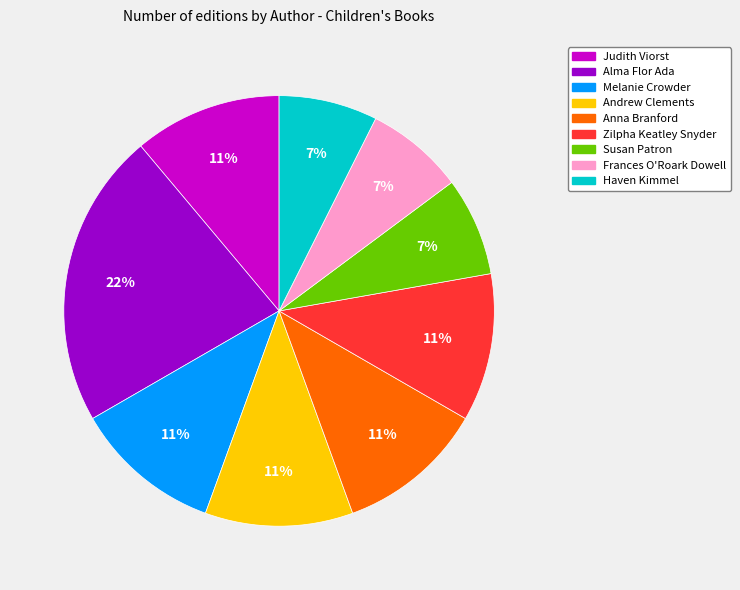

How many segments does this pie chart have?

9